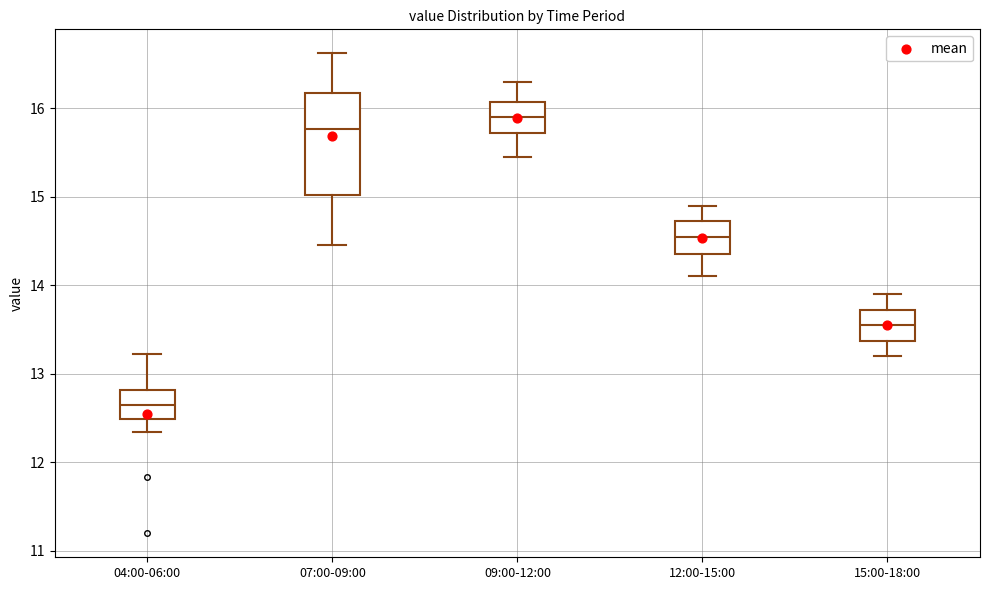

Which box's median line is the highest?

09:00-12:00